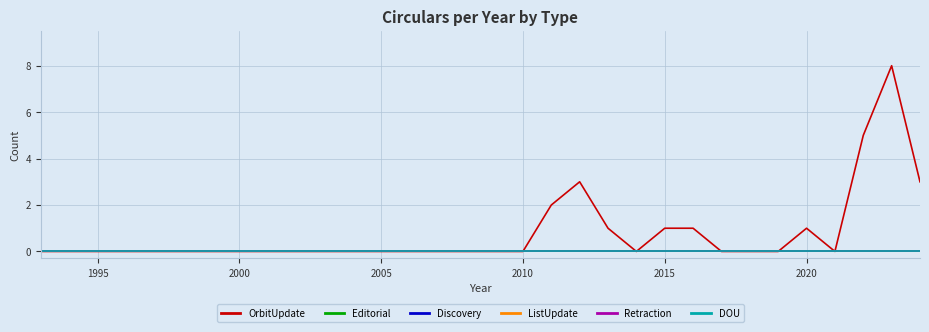

How many lines are shown in the chart?

6